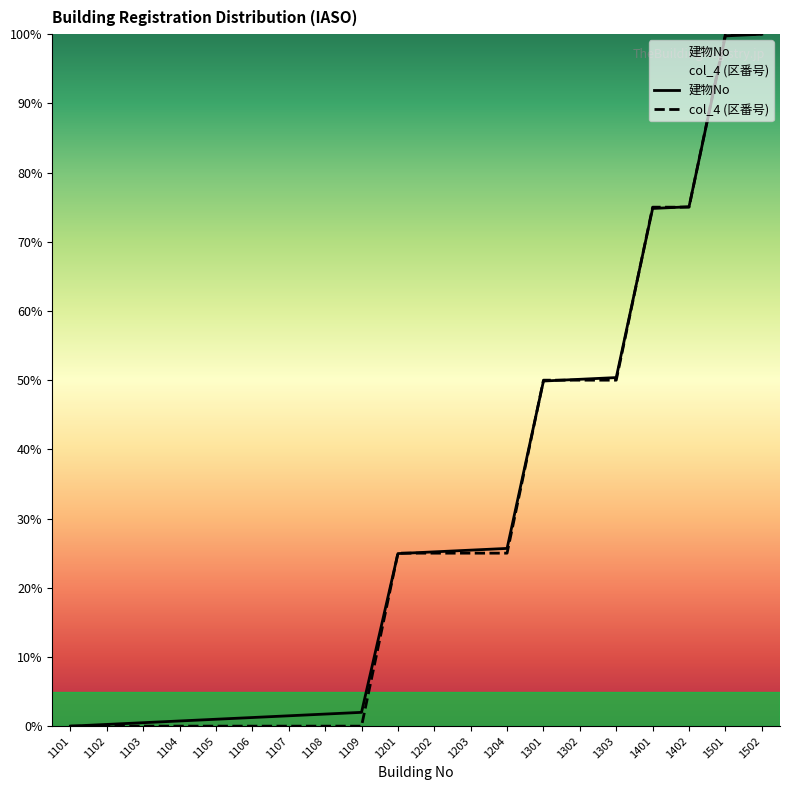

At which category does the chart reach its minimum across all series?

1101